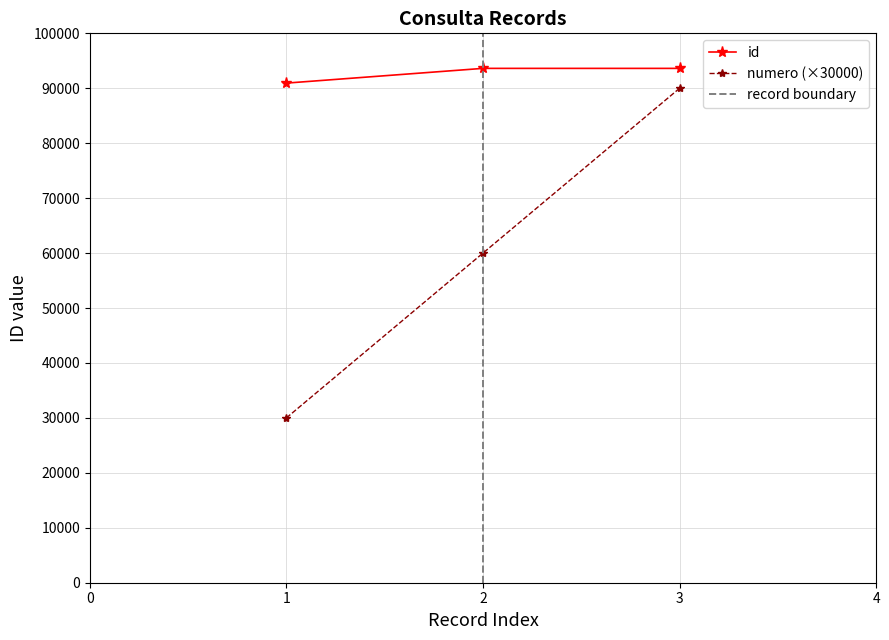

What value does the id series have at 2, to the nearest 50?

93600